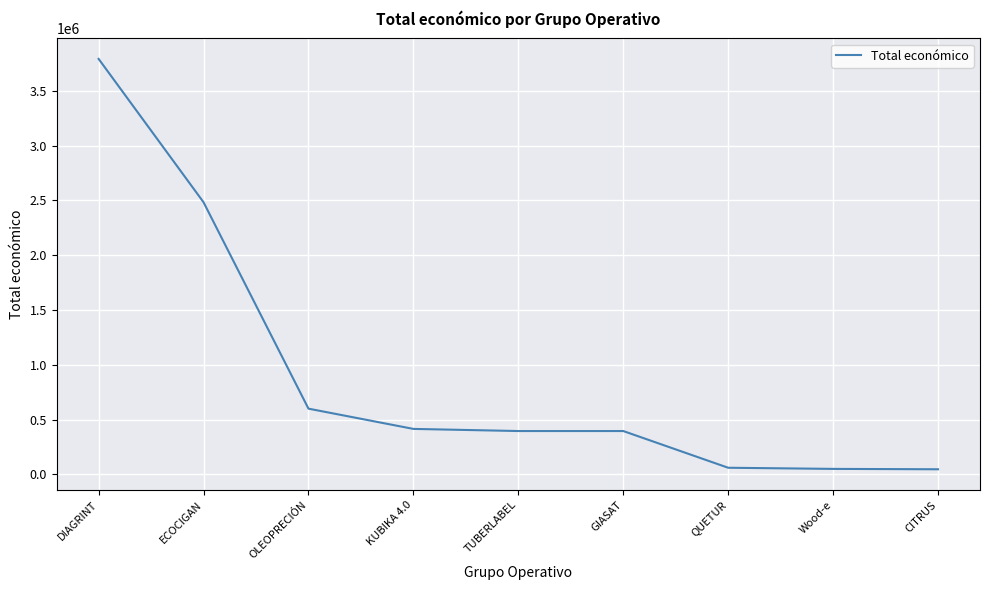

What is the ratio of the value at Wood-e to the value at KUBIKA 4.0?

0.1